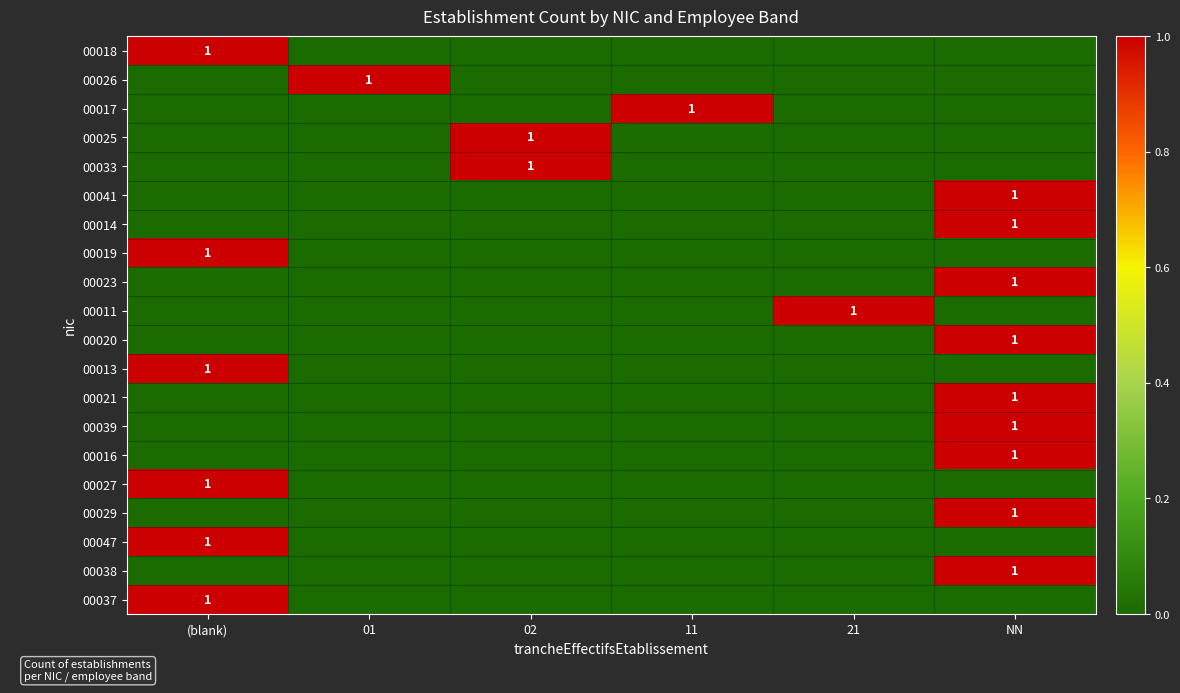

True or false: 00039 has a value of 1 at NN.

True